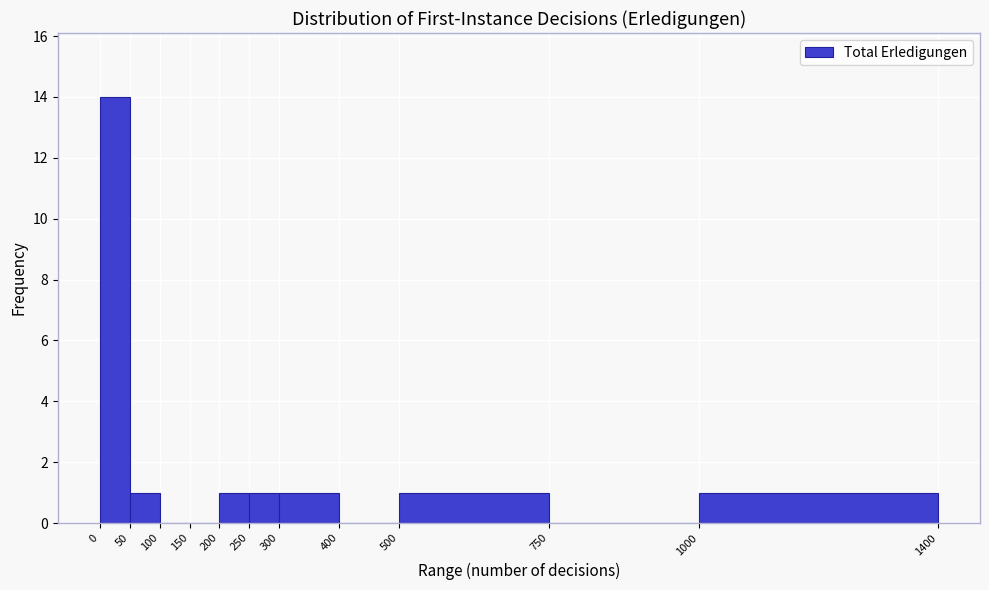

Reading left to right, list every bar in this chart as the range it spans on the x-axis followed by its height. The values are not printed on the chart, so give them approximately, as read against the axis.

0 to 50: 14
50 to 100: 1
100 to 150: 0
150 to 200: 0
200 to 250: 1
250 to 300: 1
300 to 400: 1
400 to 500: 0
500 to 750: 1
750 to 1000: 0
1000 to 1400: 1